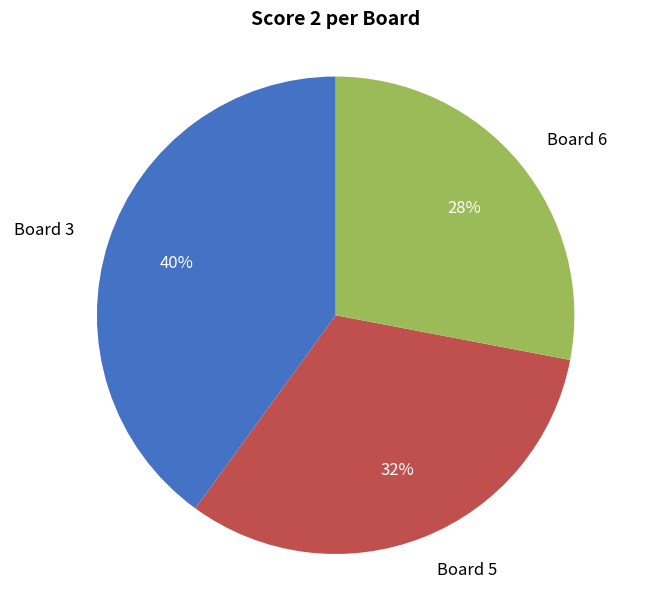

To the nearest percent, what is the combined percentage of Board 6 and Board 5?

60%